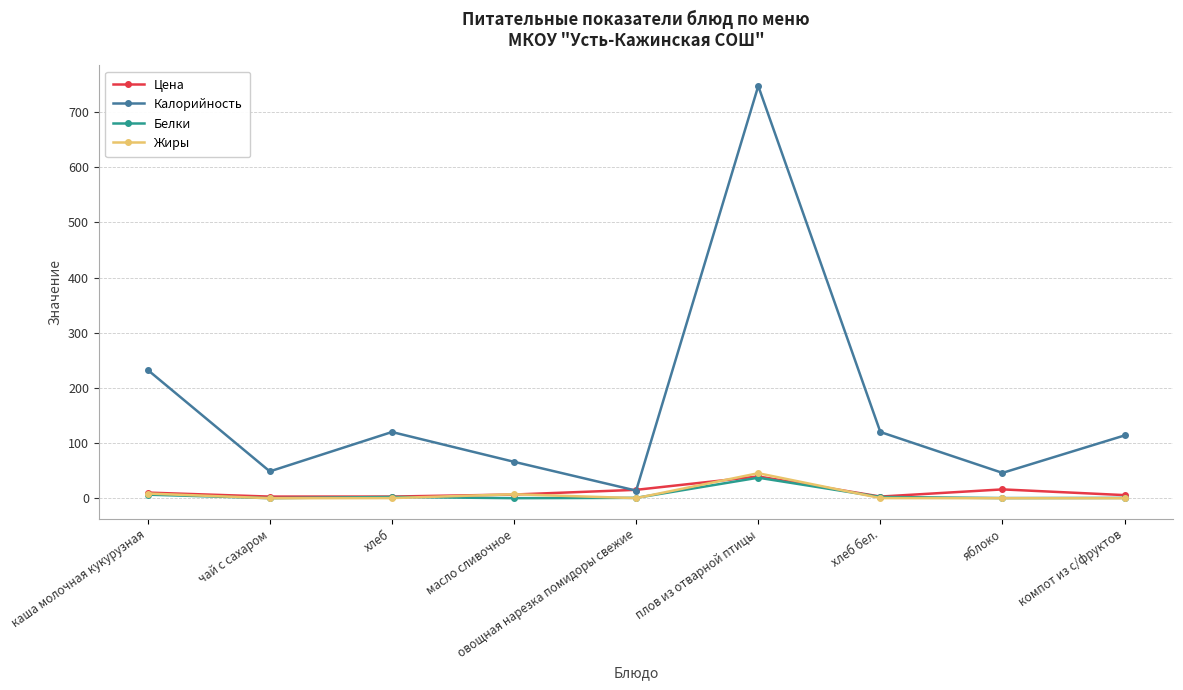

Read the Калорийность value at овощная нарезка помидоры свежие.

13.8